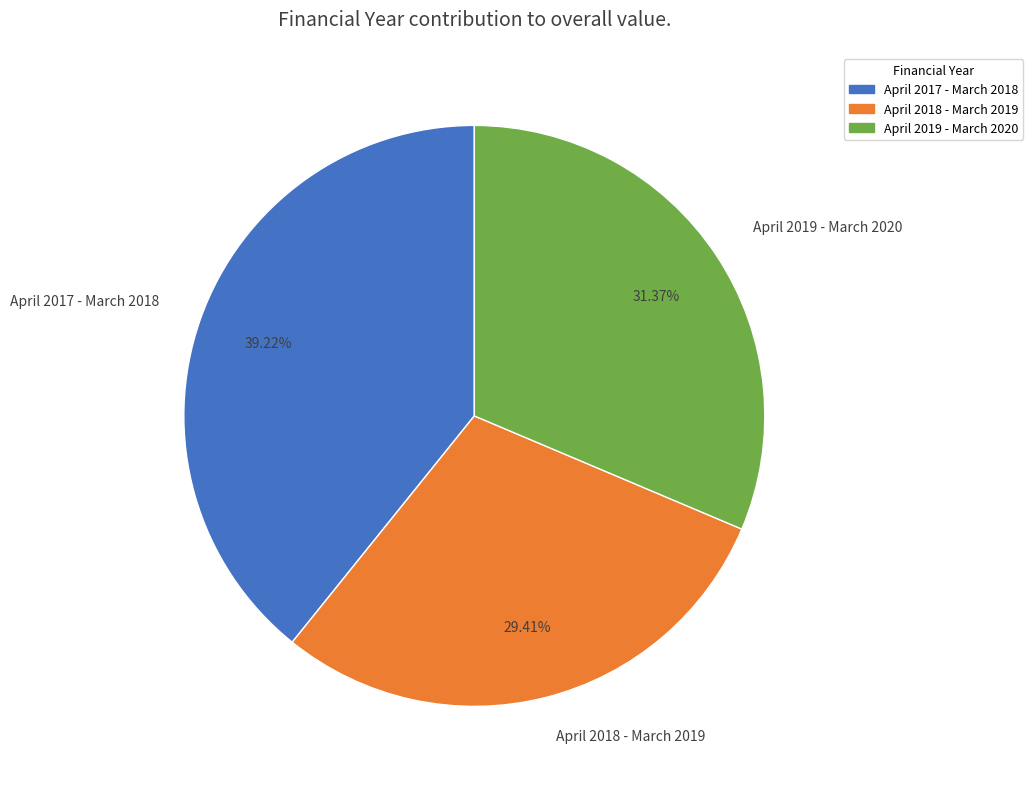

Does April 2017 - March 2018 account for over 50% of the chart?

No